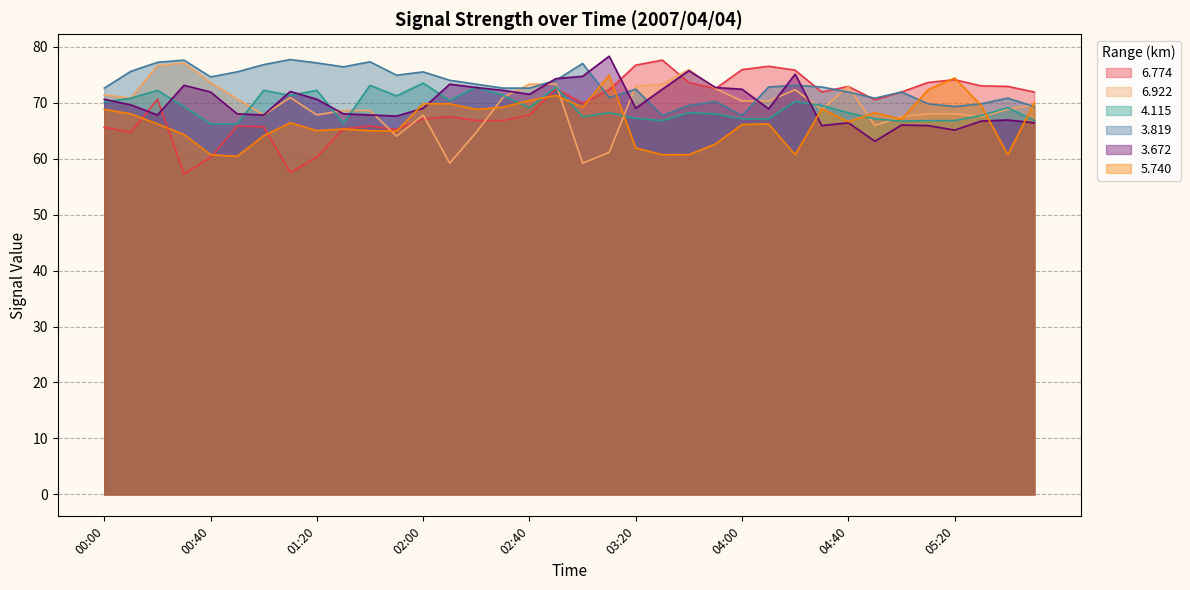

How many interior local peaks does the 6.922 series have?

6